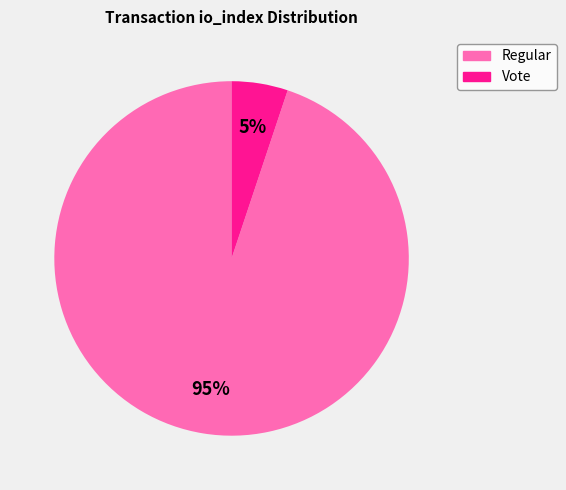

To the nearest percent, what is the difference between the largest and smallest slice percentages?

90%